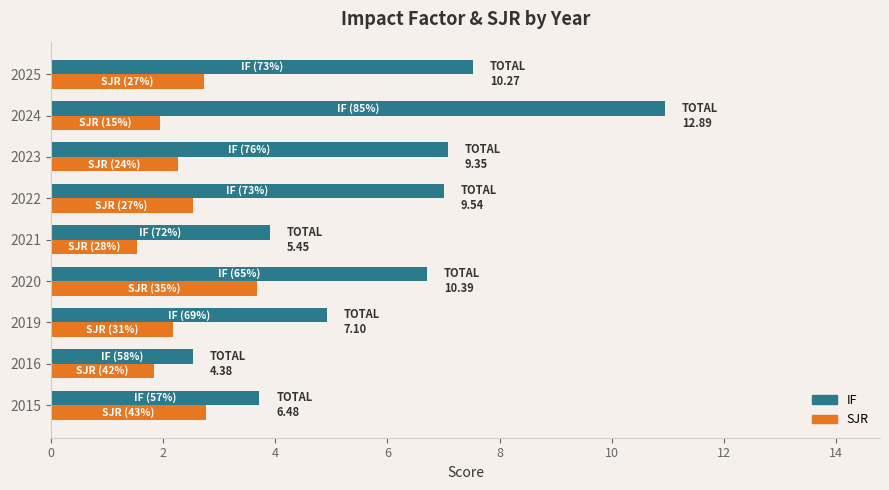

Which series has the widest spread of values?

IF